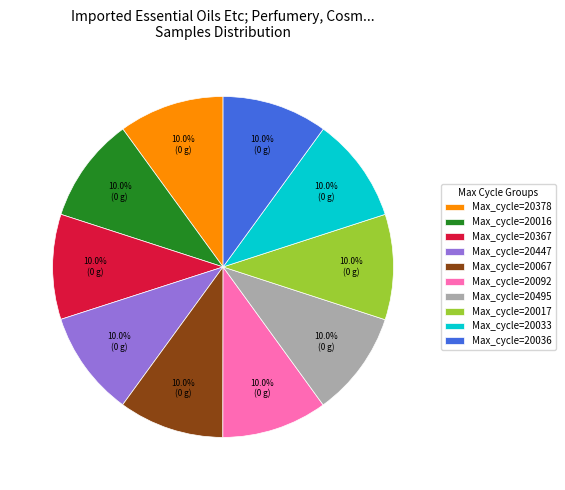

Is there a majority slice in this chart?

No